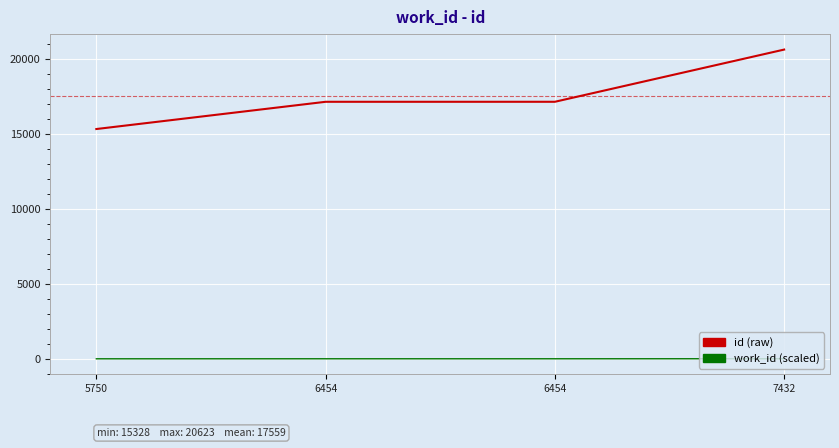

The work_id_scaled series shows 17.1 at 6454. True or false?

True